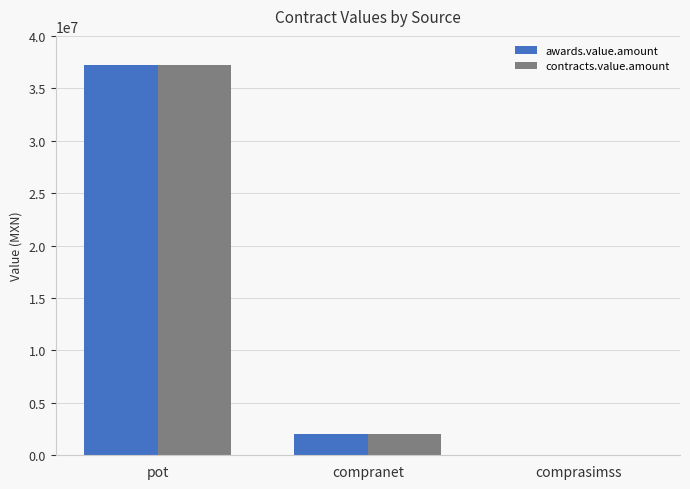

Reading left to right, extract all data points from this chart.

awards.value.amount: pot=37256307.9	compranet=1987162.2	comprasimss=7000.0
contracts.value.amount: pot=37256307.9	compranet=1987162.2	comprasimss=7000.0